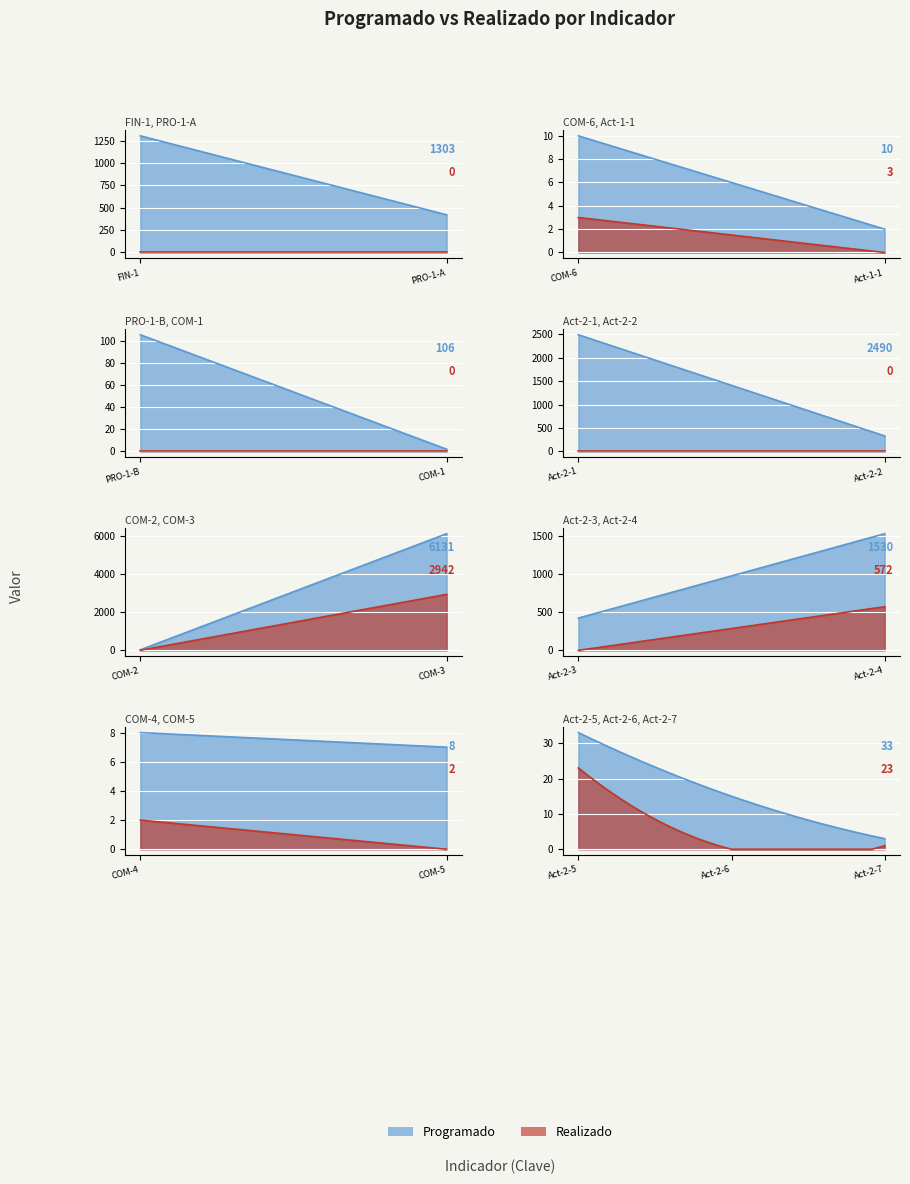

What is the average value of the Realizado series?

209